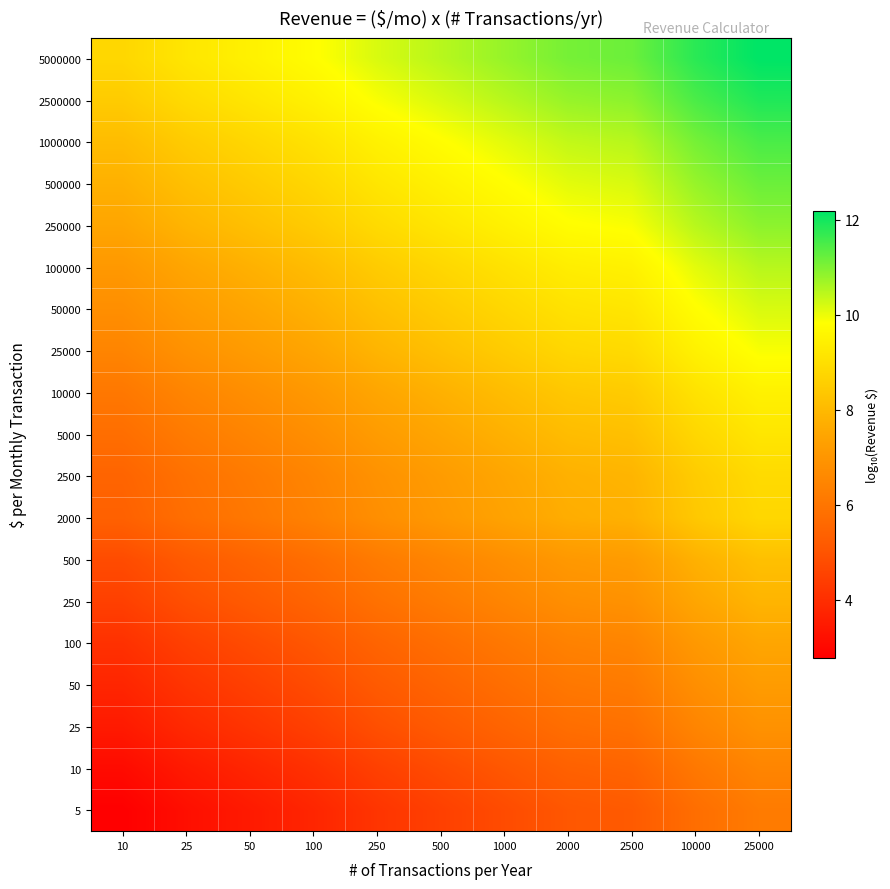

Reading left to right, extract all data points from this chart.

5: 10=2.8	25=3.2	50=3.5	100=3.8	250=4.2	500=4.5	1000=4.8	2000=5.1	2500=5.2	10000=5.8	25000=6.2
10: 10=3.1	25=3.5	50=3.8	100=4.1	250=4.5	500=4.8	1000=5.1	2000=5.4	2500=5.5	10000=6.1	25000=6.5
25: 10=3.5	25=3.9	50=4.2	100=4.5	250=4.9	500=5.2	1000=5.5	2000=5.8	2500=5.9	10000=6.5	25000=6.9
50: 10=3.8	25=4.2	50=4.5	100=4.8	250=5.2	500=5.5	1000=5.8	2000=6.1	2500=6.2	10000=6.8	25000=7.2
100: 10=4.1	25=4.5	50=4.8	100=5.1	250=5.5	500=5.8	1000=6.1	2000=6.4	2500=6.5	10000=7.1	25000=7.5
250: 10=4.5	25=4.9	50=5.2	100=5.5	250=5.9	500=6.2	1000=6.5	2000=6.8	2500=6.9	10000=7.5	25000=7.9
500: 10=4.8	25=5.2	50=5.5	100=5.8	250=6.2	500=6.5	1000=6.8	2000=7.1	2500=7.2	10000=7.8	25000=8.2
2000: 10=5.4	25=5.8	50=6.1	100=6.4	250=6.8	500=7.1	1000=7.4	2000=7.7	2500=7.8	10000=8.4	25000=8.8
2500: 10=5.5	25=5.9	50=6.2	100=6.5	250=6.9	500=7.2	1000=7.5	2000=7.8	2500=7.9	10000=8.5	25000=8.9
5000: 10=5.8	25=6.2	50=6.5	100=6.8	250=7.2	500=7.5	1000=7.8	2000=8.1	2500=8.2	10000=8.8	25000=9.2
10000: 10=6.1	25=6.5	50=6.8	100=7.1	250=7.5	500=7.8	1000=8.1	2000=8.4	2500=8.5	10000=9.1	25000=9.5
25000: 10=6.5	25=6.9	50=7.2	100=7.5	250=7.9	500=8.2	1000=8.5	2000=8.8	2500=8.9	10000=9.5	25000=9.9
50000: 10=6.8	25=7.2	50=7.5	100=7.8	250=8.2	500=8.5	1000=8.8	2000=9.1	2500=9.2	10000=9.8	25000=10.2
100000: 10=7.1	25=7.5	50=7.8	100=8.1	250=8.5	500=8.8	1000=9.1	2000=9.4	2500=9.5	10000=10.1	25000=10.5
250000: 10=7.5	25=7.9	50=8.2	100=8.5	250=8.9	500=9.2	1000=9.5	2000=9.8	2500=9.9	10000=10.5	25000=10.9
500000: 10=7.8	25=8.2	50=8.5	100=8.8	250=9.2	500=9.5	1000=9.8	2000=10.1	2500=10.2	10000=10.8	25000=11.2
1000000: 10=8.1	25=8.5	50=8.8	100=9.1	250=9.5	500=9.8	1000=10.1	2000=10.4	2500=10.5	10000=11.1	25000=11.5
2500000: 10=8.5	25=8.9	50=9.2	100=9.5	250=9.9	500=10.2	1000=10.5	2000=10.8	2500=10.9	10000=11.5	25000=11.9
5000000: 10=8.8	25=9.2	50=9.5	100=9.8	250=10.2	500=10.5	1000=10.8	2000=11.1	2500=11.2	10000=11.8	25000=12.2